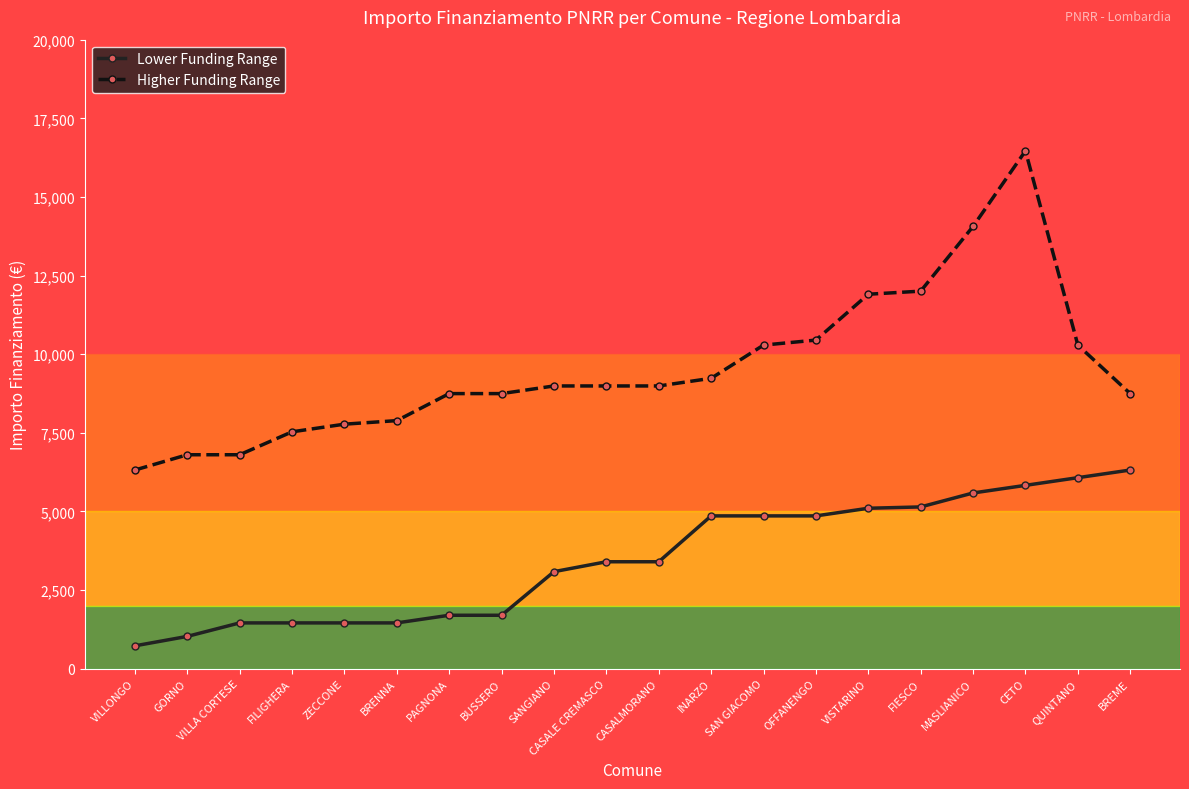

True or false: Lower Funding Range has a value of 4860 at SAN GIACOMO.

True